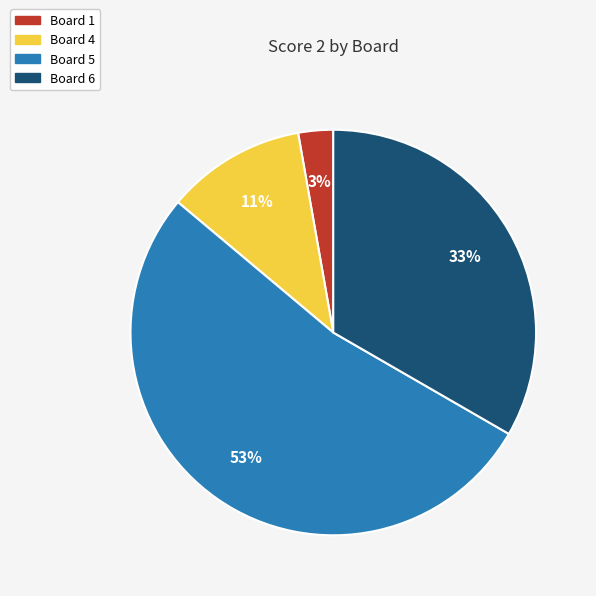

What is the largest slice in the pie chart?

Board 5